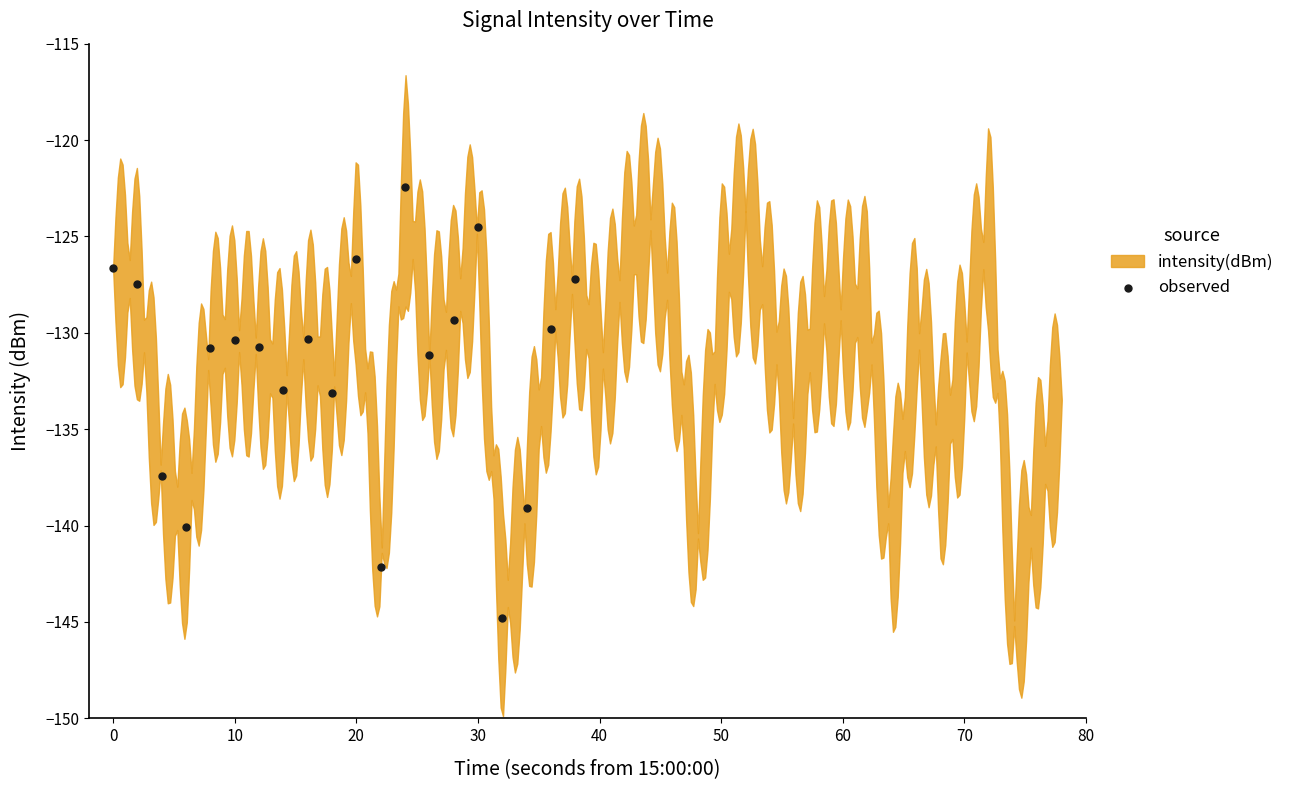

What is the range of X values (max minus min)?

38.0